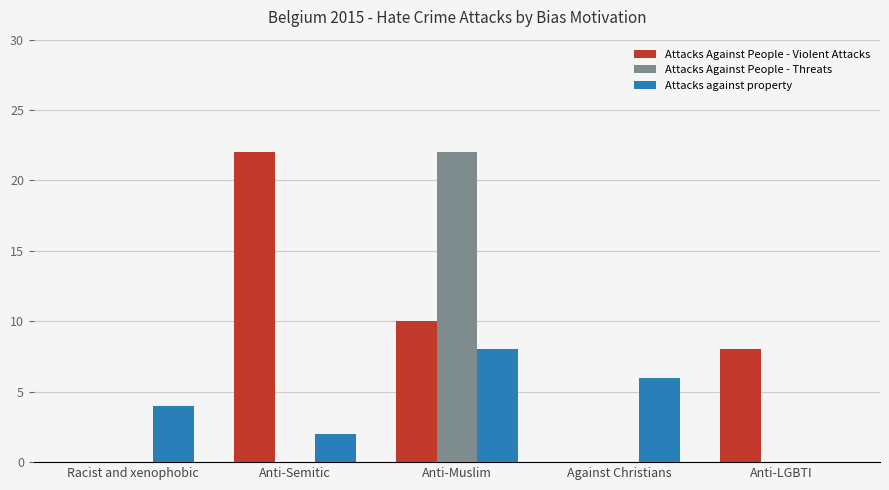

What is the approximate value of Attacks against property at Racist and xenophobic?

4